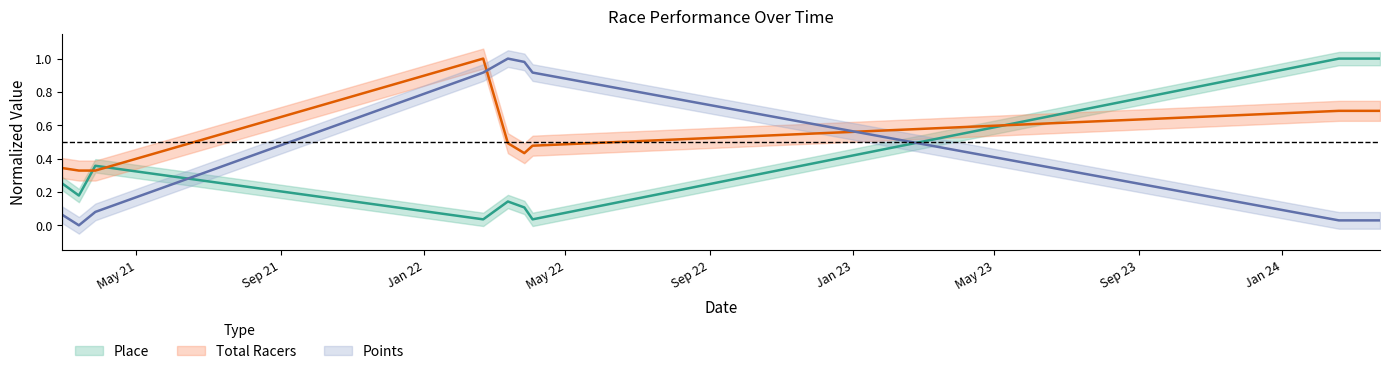

At how many categories does at least one series exceed 0?

10